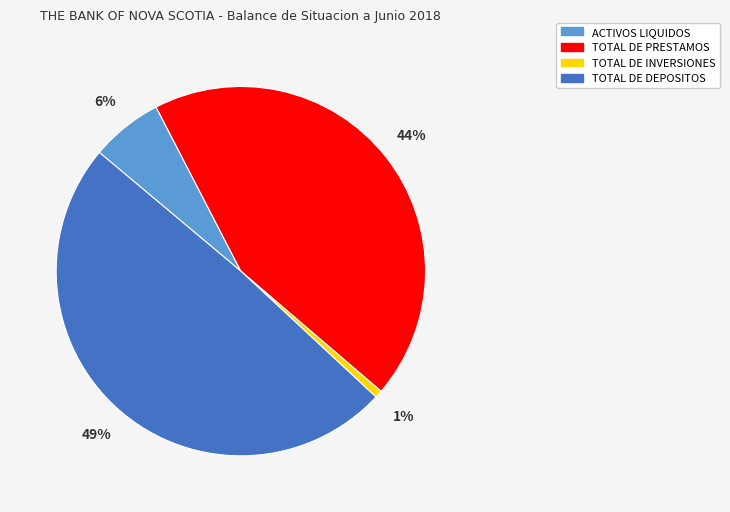

True or false: ACTIVOS LIQUIDOS accounts for 6% of the total.

True